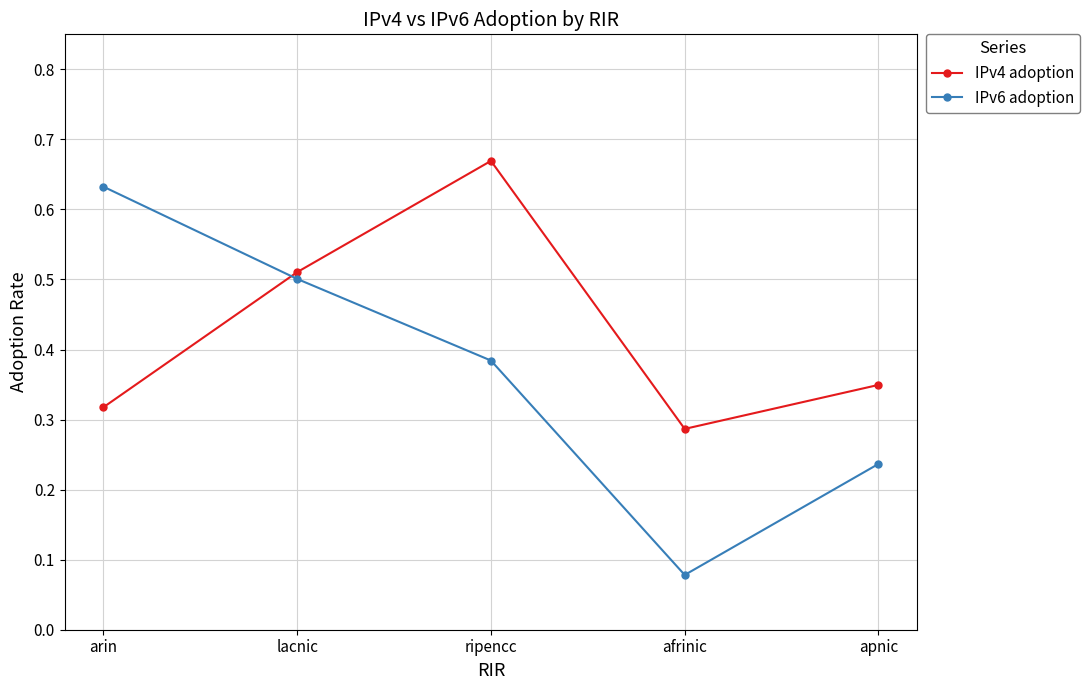

At which label is IPv6 adoption closest to 0?

afrinic